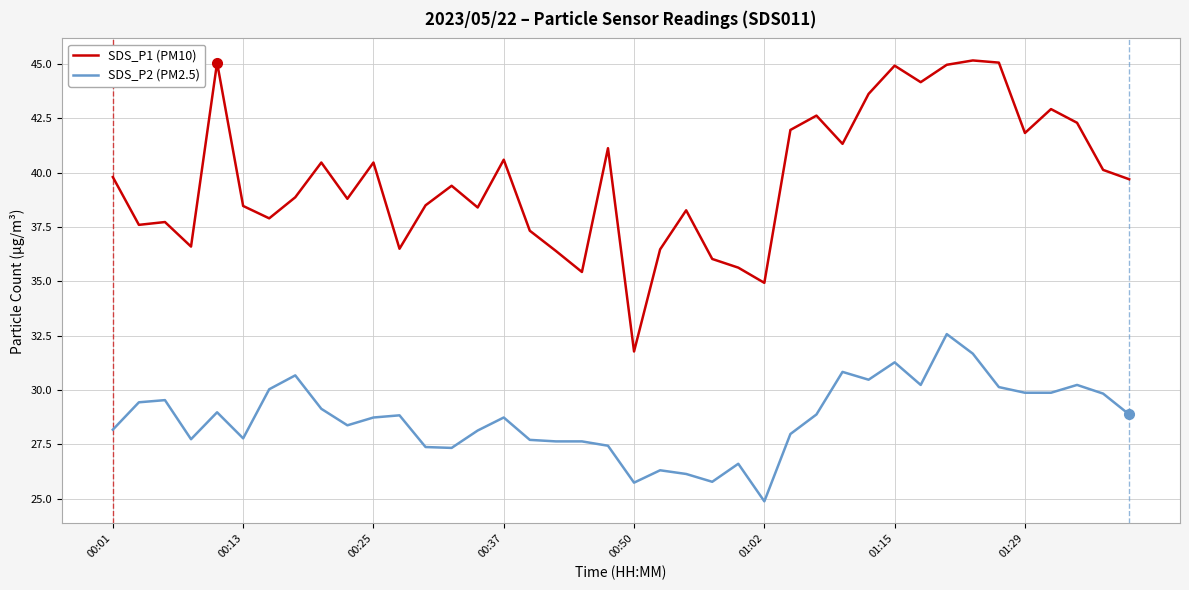

What is the difference between the maximum and minimum values in the SDS_P2 (PM2.5) series?

7.7